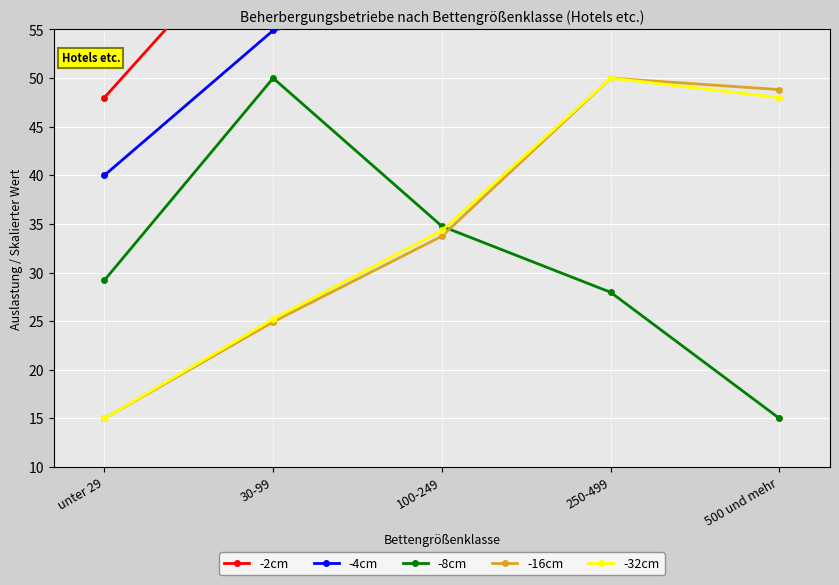

What is the sum of all -4cm values?

275.1